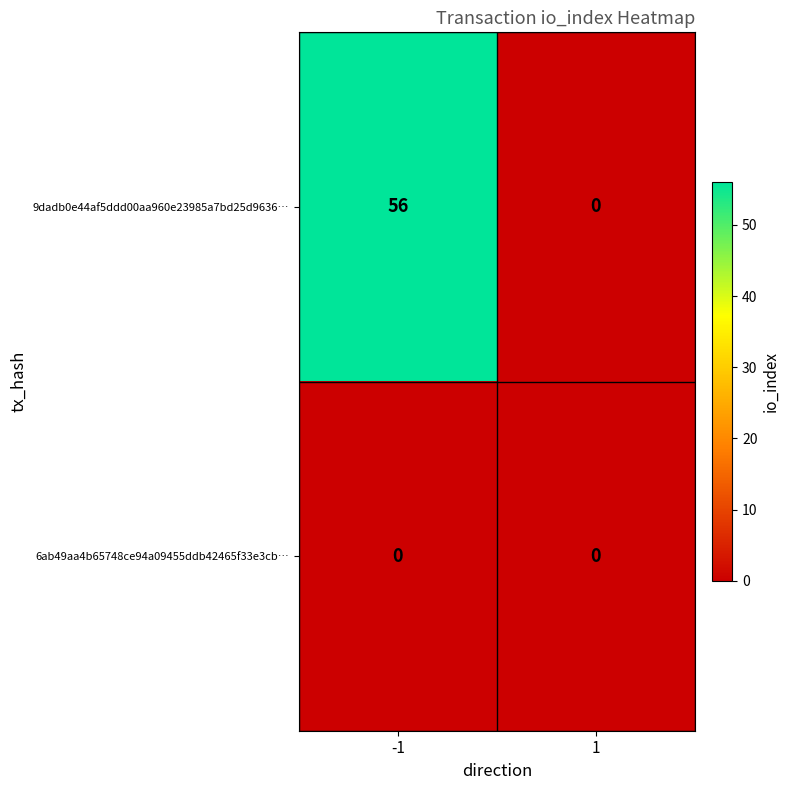

What is the sum of all 9dadb0e44af5ddd00aa960e23985a7bd25d9636… values?

56